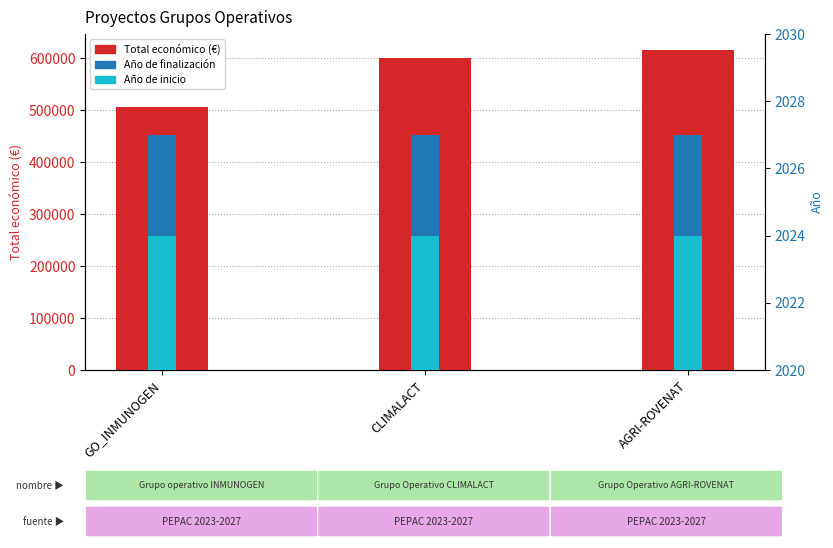

What is the spread (max minus min) of values at CLIMALACT?

597976